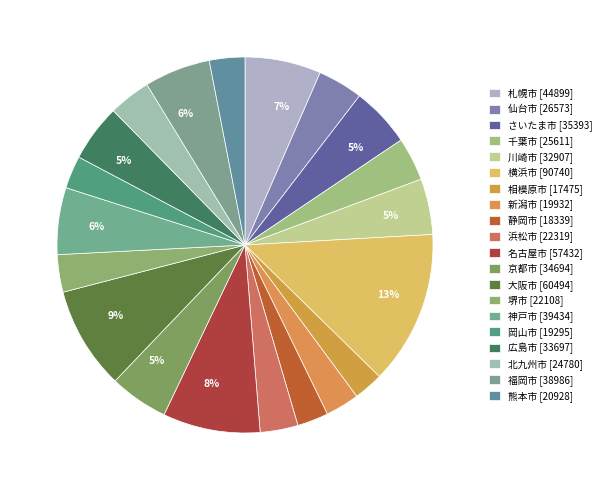

To the nearest percent, what portion does 相模原市 represent?

3%